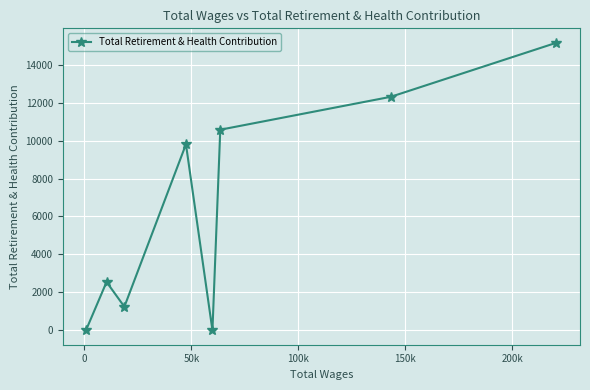

What is the maximum value shown in the chart?

15158